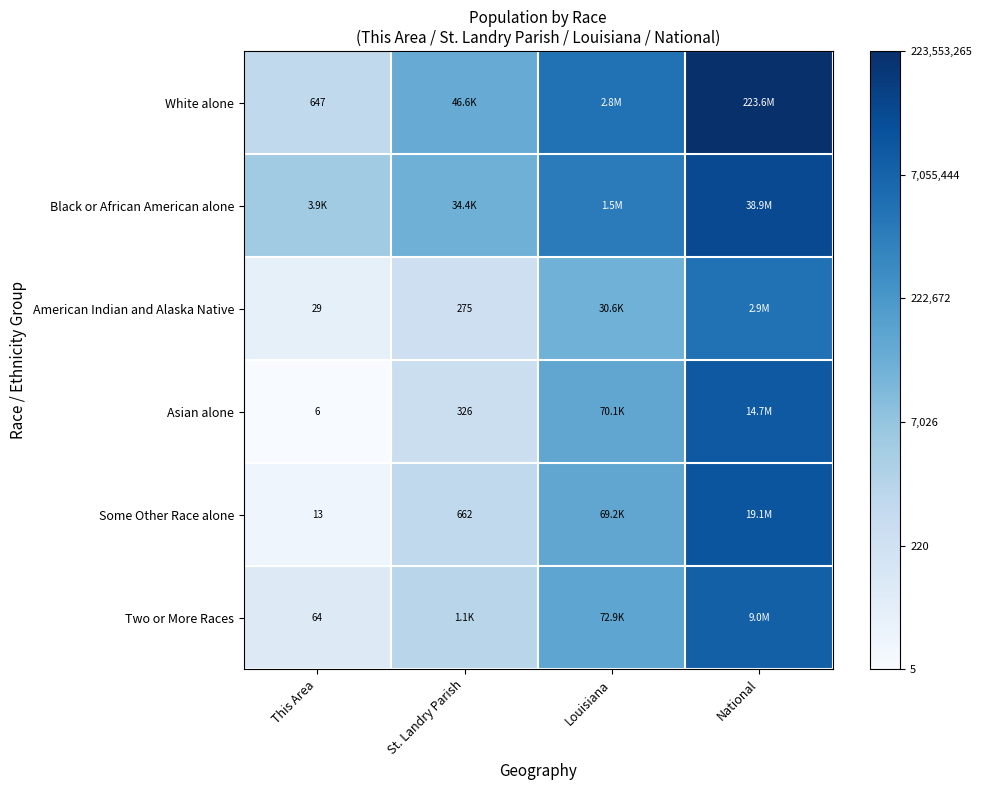

Is the value of Some Other Race alone at St. Landry Parish greater than the value of American Indian and Alaska Native at St. Landry Parish?

Yes